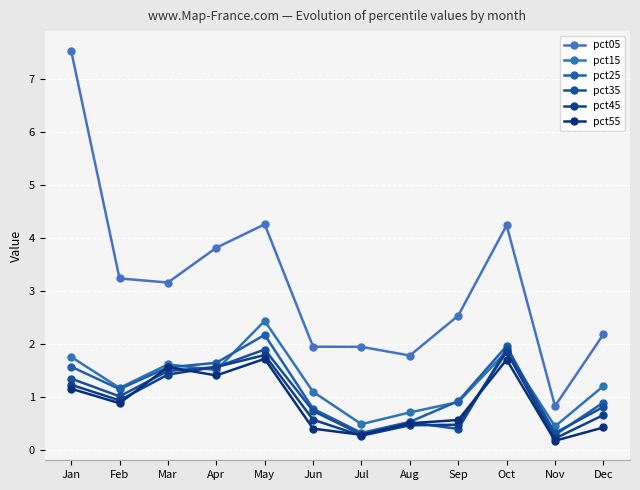

The pct45 series shows 2.4 at May. True or false?

False